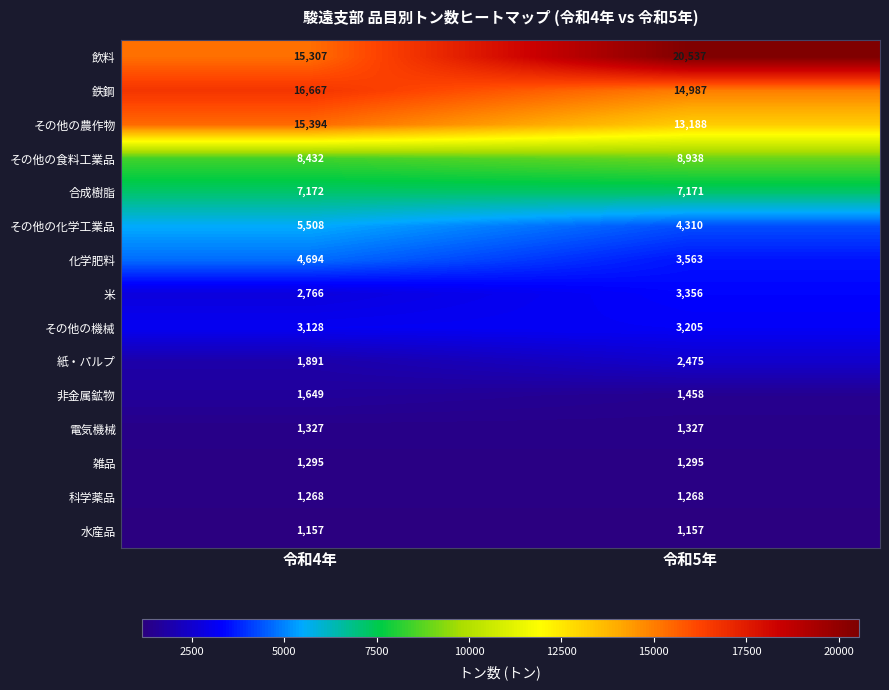

Reading right to left, transcribe all the data shown in this chart.

飲料: 令和5年=20537	令和4年=15307
鉄鋼: 令和5年=14987	令和4年=16667
その他の農作物: 令和5年=13188	令和4年=15394
その他の食料工業品: 令和5年=8938	令和4年=8432
合成樹脂: 令和5年=7171	令和4年=7172
その他の化学工業品: 令和5年=4310	令和4年=5508
化学肥料: 令和5年=3563	令和4年=4694
米: 令和5年=3356	令和4年=2766
その他の機械: 令和5年=3205	令和4年=3128
紙・パルプ: 令和5年=2475	令和4年=1891
非金属鉱物: 令和5年=1458	令和4年=1649
電気機械: 令和5年=1327	令和4年=1327
雑品: 令和5年=1295	令和4年=1295
科学薬品: 令和5年=1268	令和4年=1268
水産品: 令和5年=1157	令和4年=1157